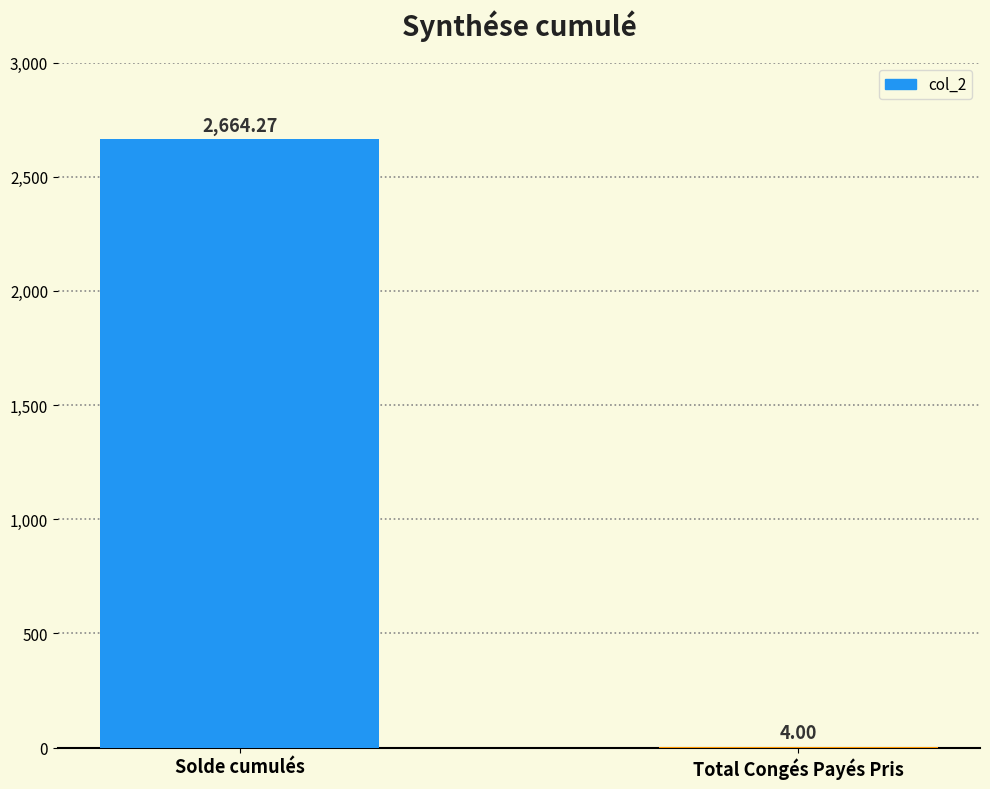

Reading left to right, transcribe all the data shown in this chart.

Solde cumulés=2664.3	Total Congés Payés Pris=4.0